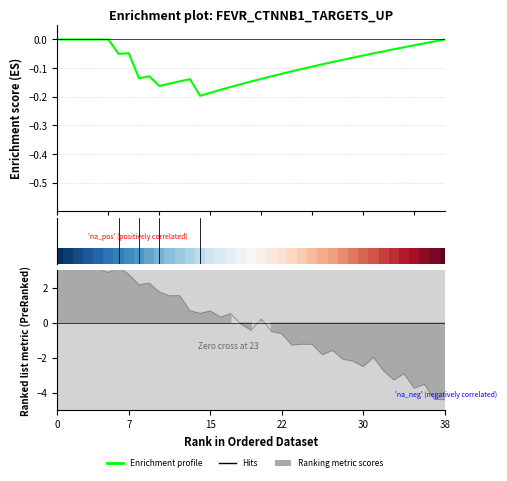

Which series has the widest spread of values?

Ranking metric scores